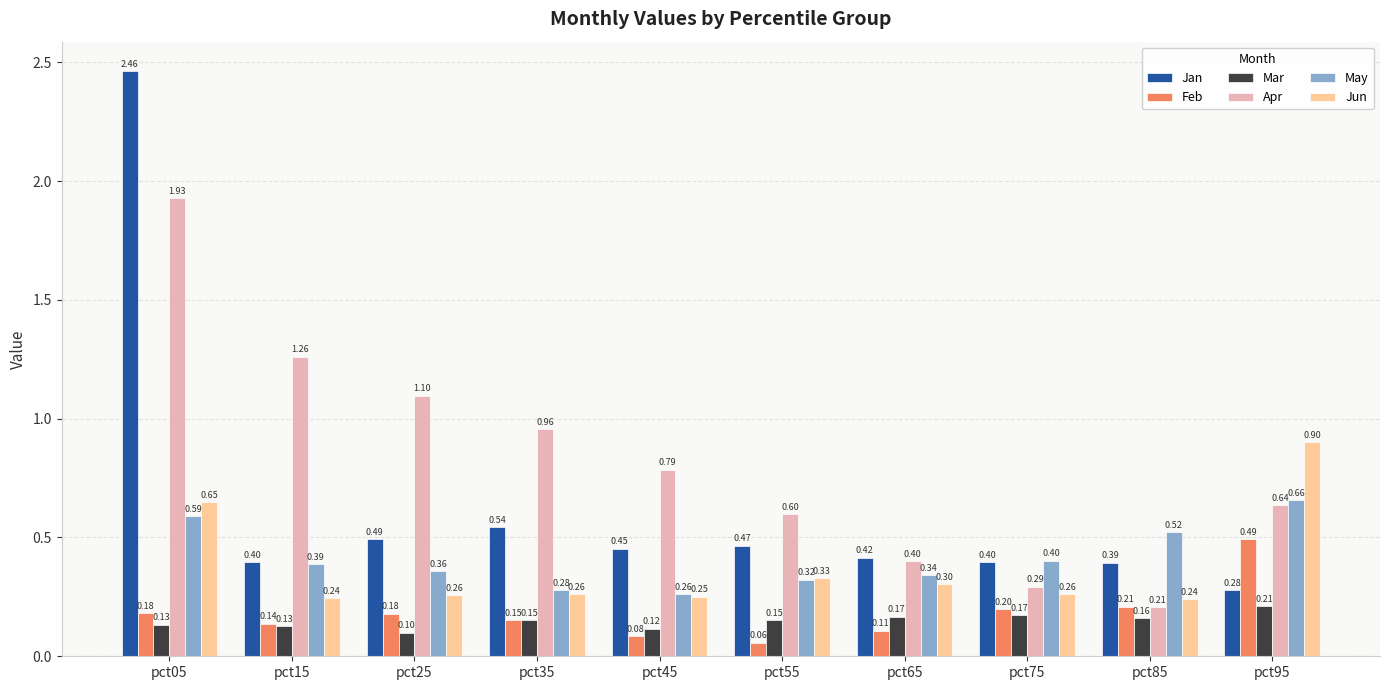

Which series has the largest total across all categories?

Apr